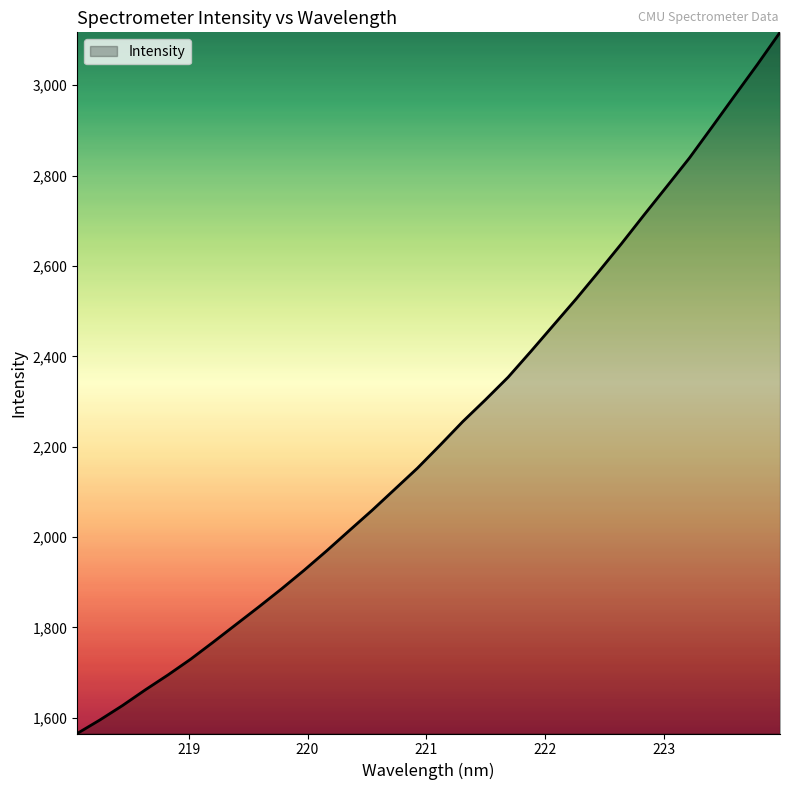

What is the maximum value shown in the chart?

3117.1